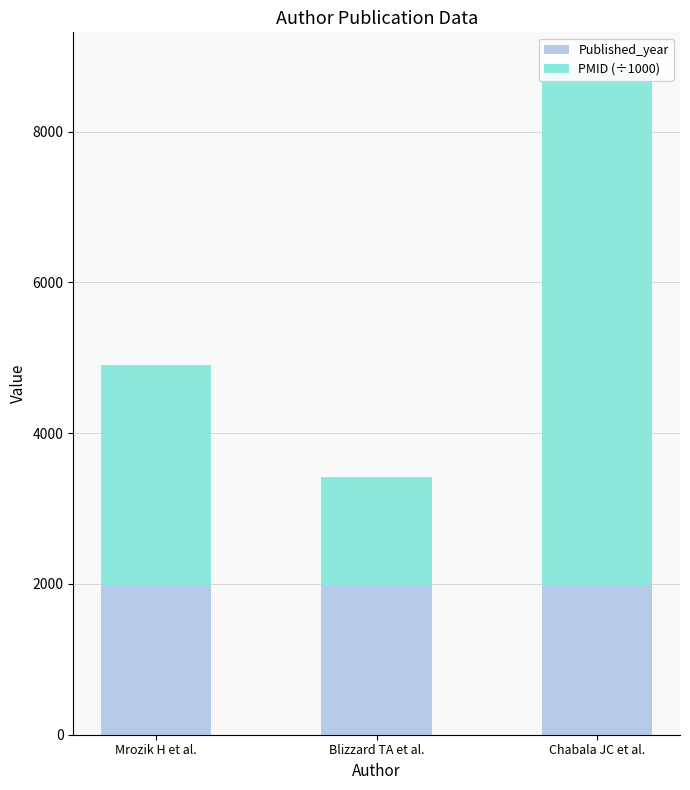

What is the value of the Published_year bar at the 2nd from the left?

1992.0